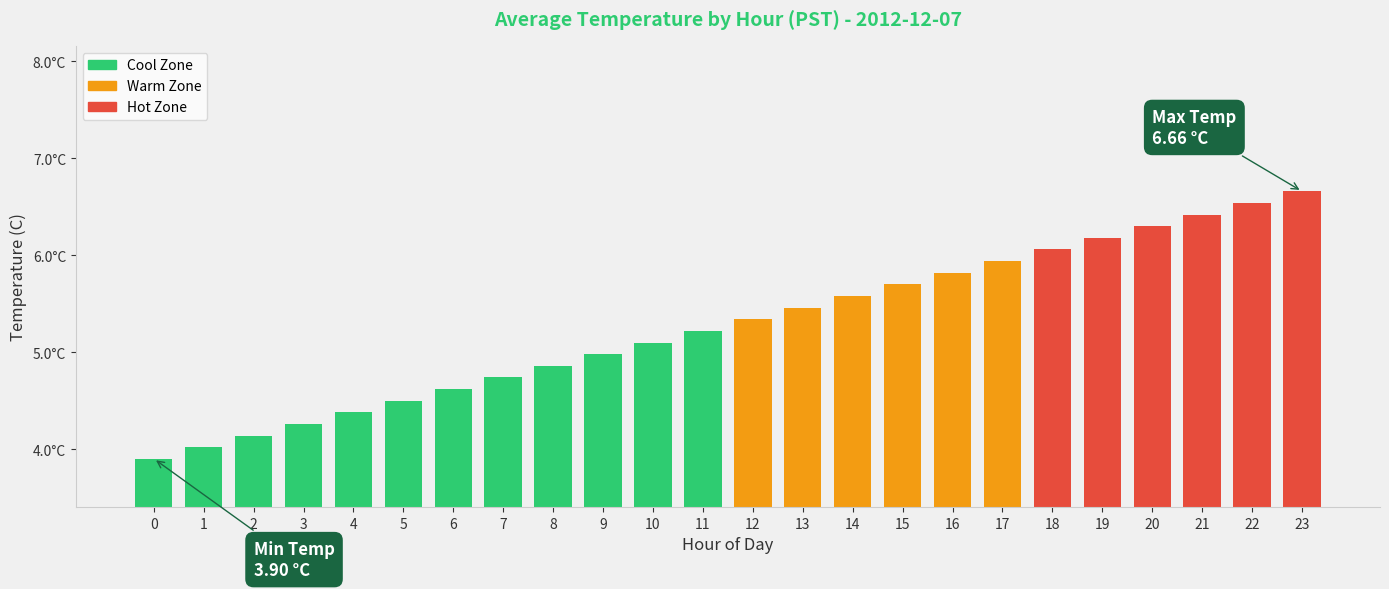

Does the chart contain any negative values?

No